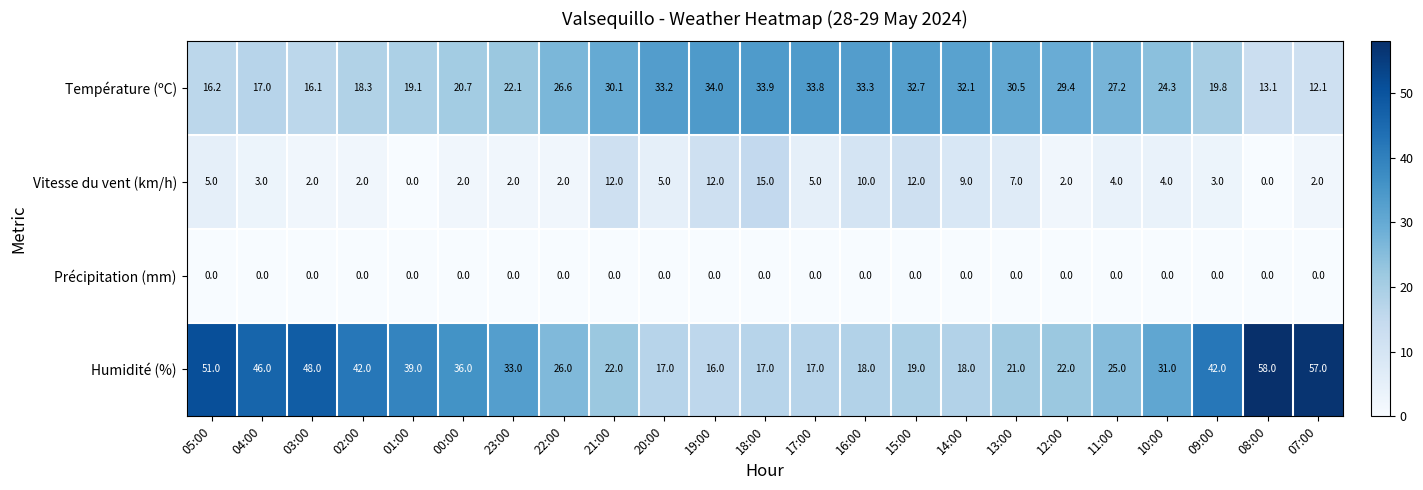

At how many categories does at least one series exceed 5?

23